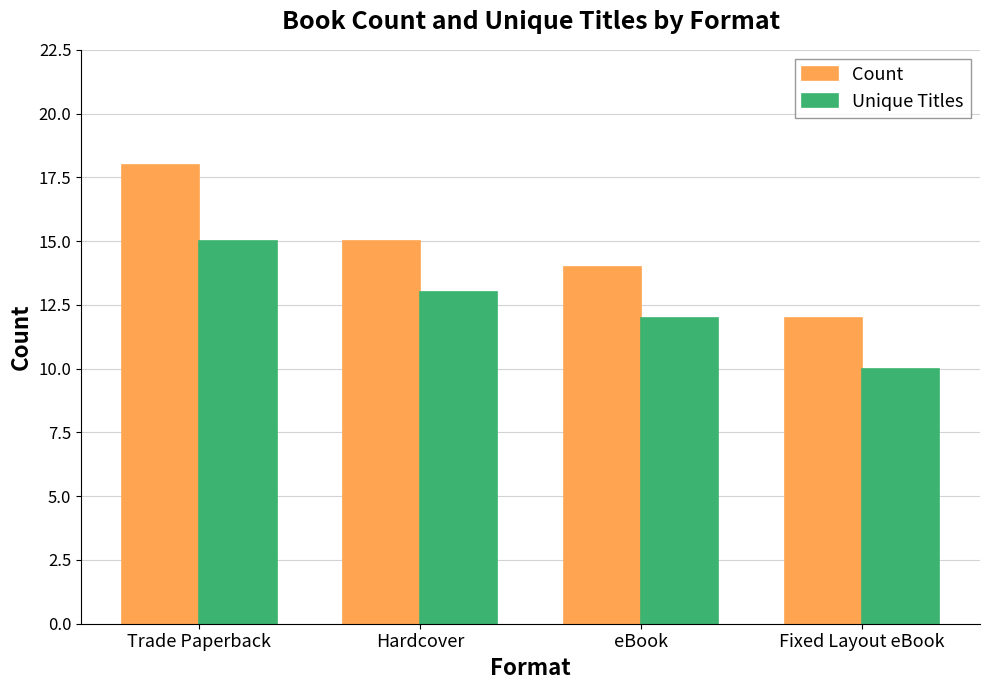

How many bars are there in each group?

2